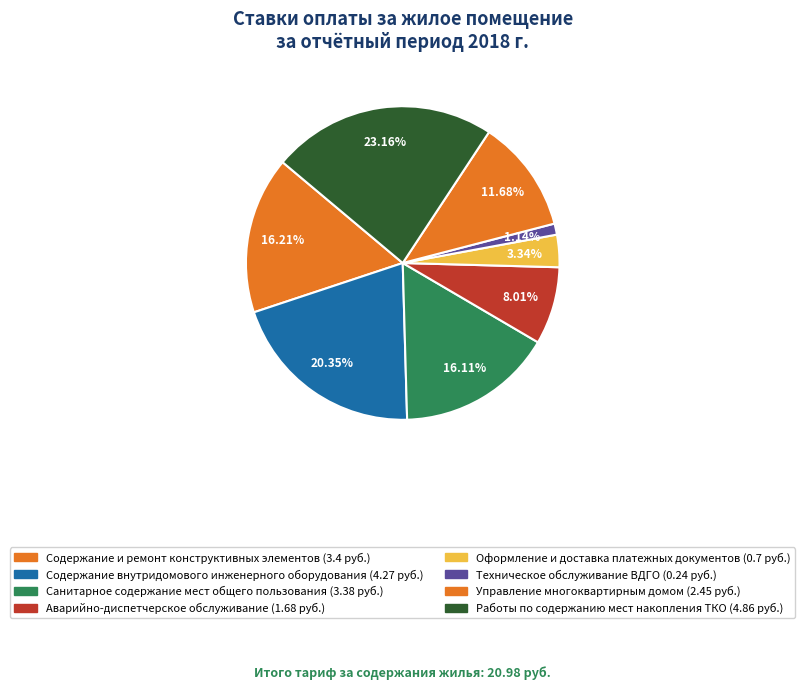

How many slices are in this pie chart?

8